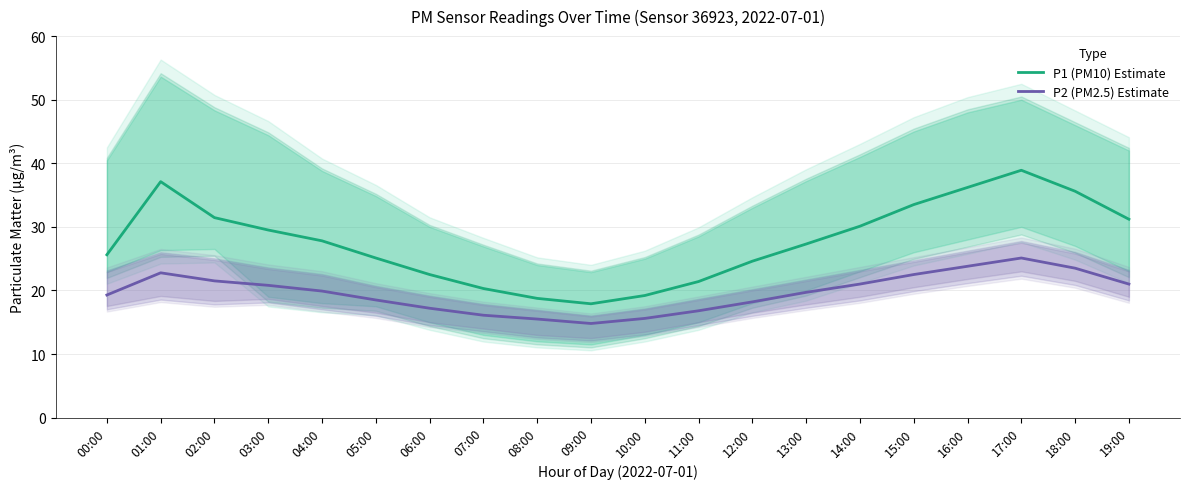

At which label does P2 (PM2.5) Estimate reach its minimum?

09:00